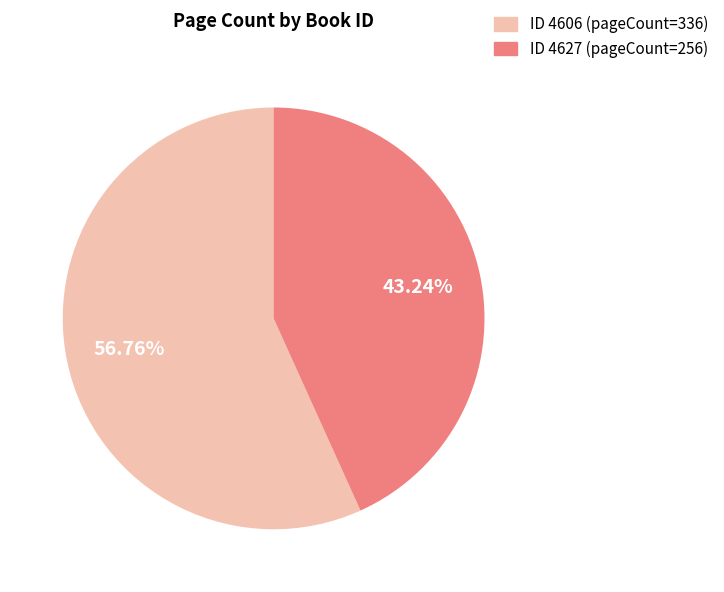

Is there any slice that represents more than half of the pie?

Yes